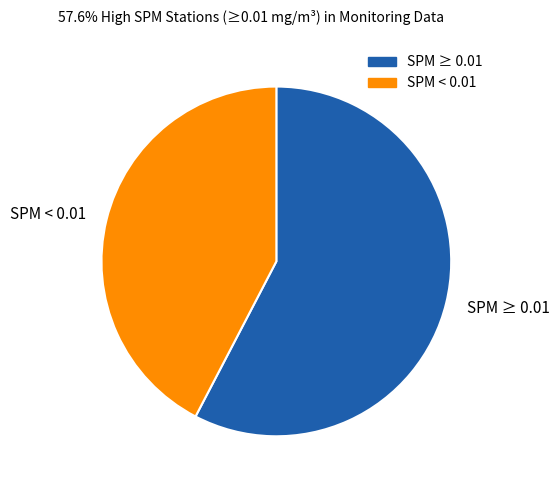

The SPM ≥ 0.01 slice represents 58% of the pie. True or false?

True